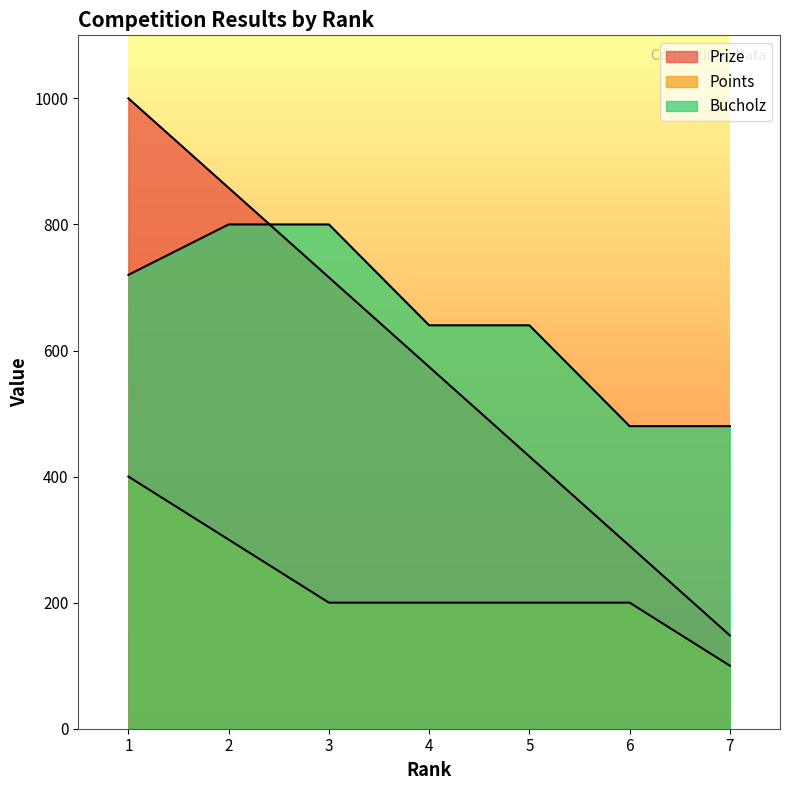

At which category does the chart reach its peak across all series?

1